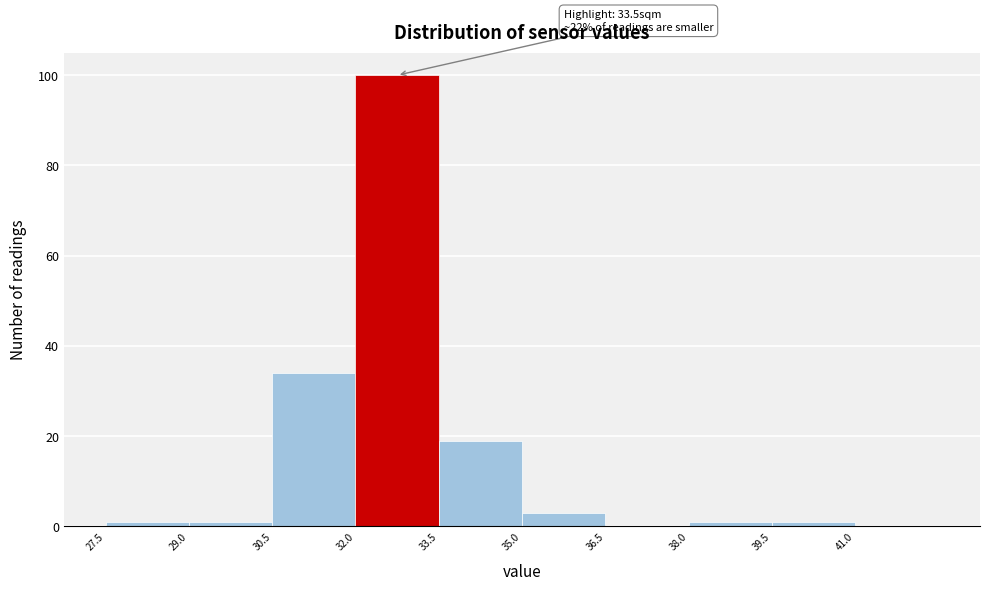

Which range on the x-axis has the tallest bar?

32.0 to 33.5